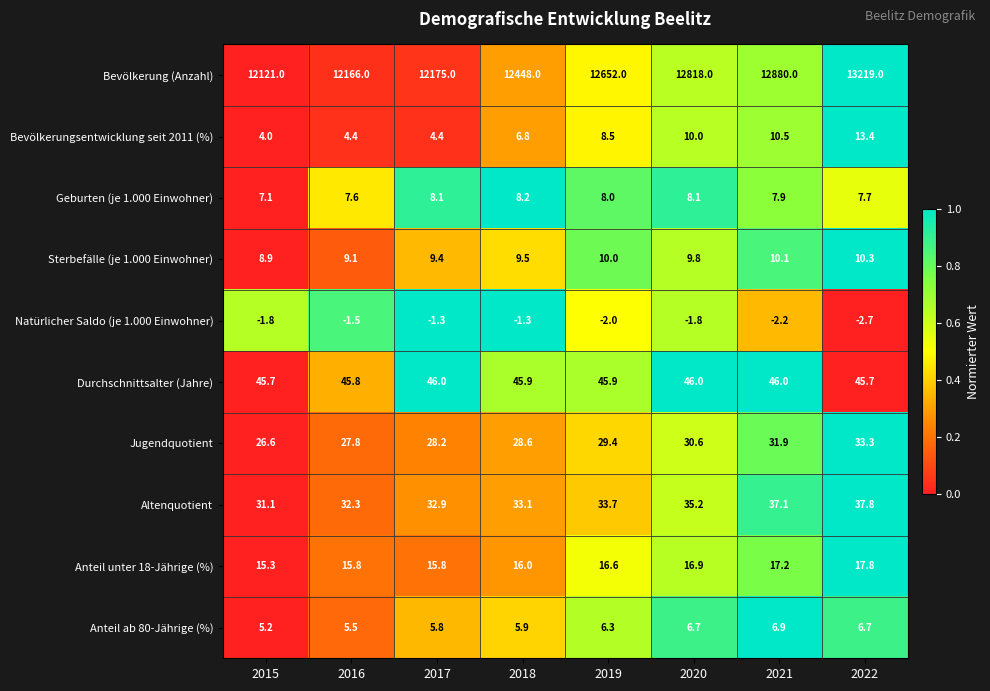

At which category is the sum across all series the highest?

2022